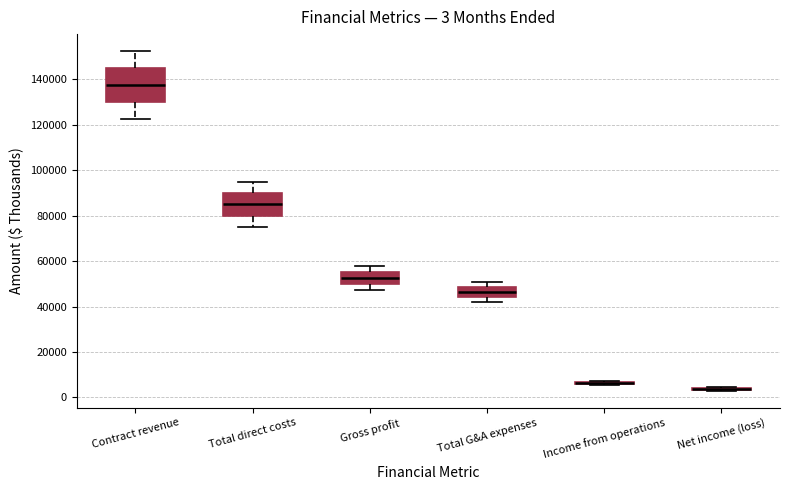

Which box is the tallest, from its lower edge to its upper edge?

Contract revenue